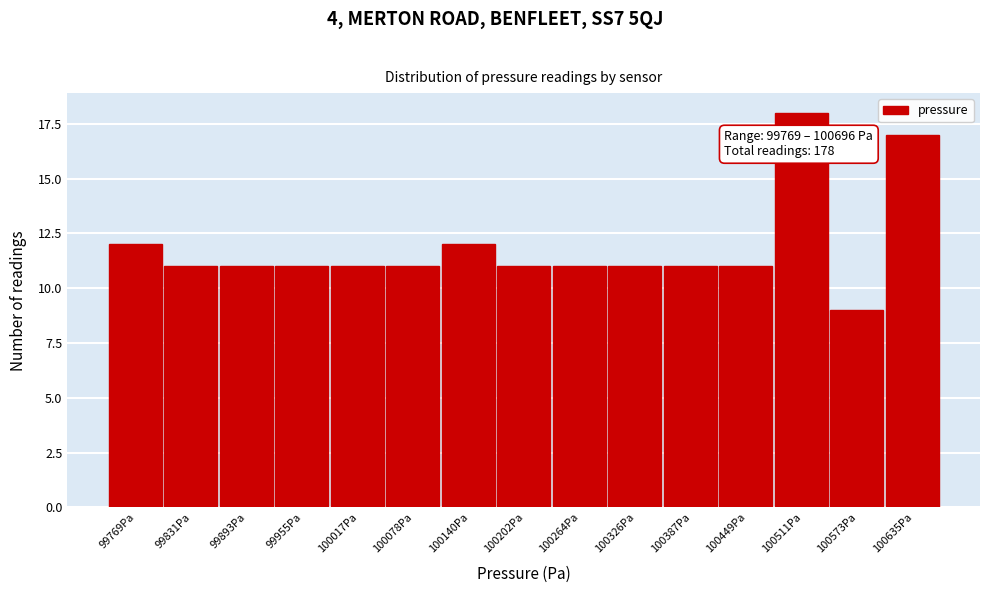

Reading right to left, what are all the values shown in this chart?

100635Pa=17	100573Pa=9	100511Pa=18	100449Pa=11	100387Pa=11	100326Pa=11	100264Pa=11	100202Pa=11	100140Pa=12	100078Pa=11	100017Pa=11	99955Pa=11	99893Pa=11	99831Pa=11	99769Pa=12